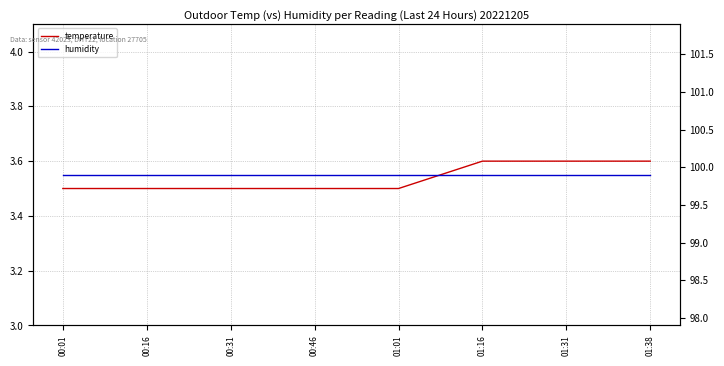

List the labels in order of humidity value, smallest first.

00:01, 00:16, 00:31, 00:46, 01:01, 01:16, 01:31, 01:38